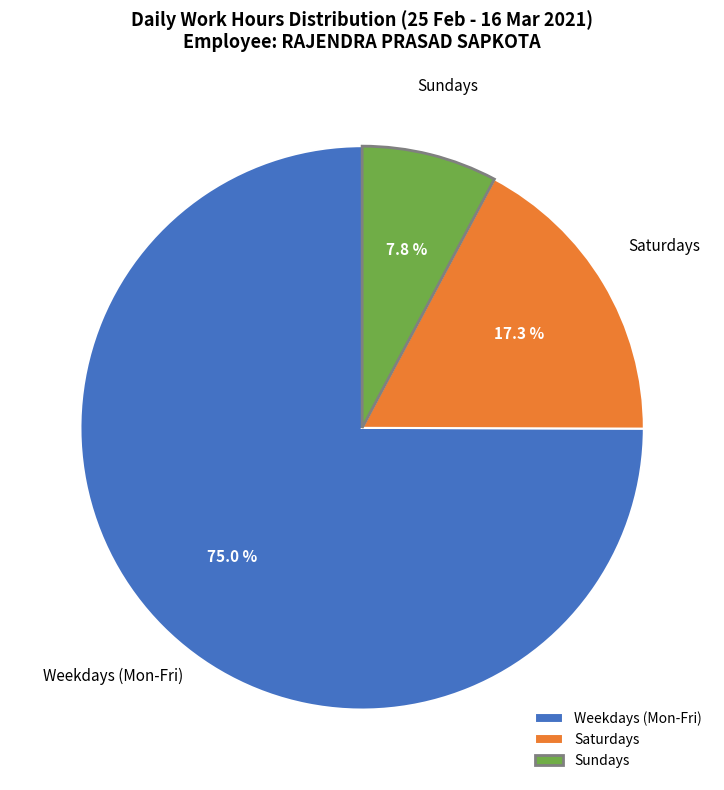

How many segments does this pie chart have?

3